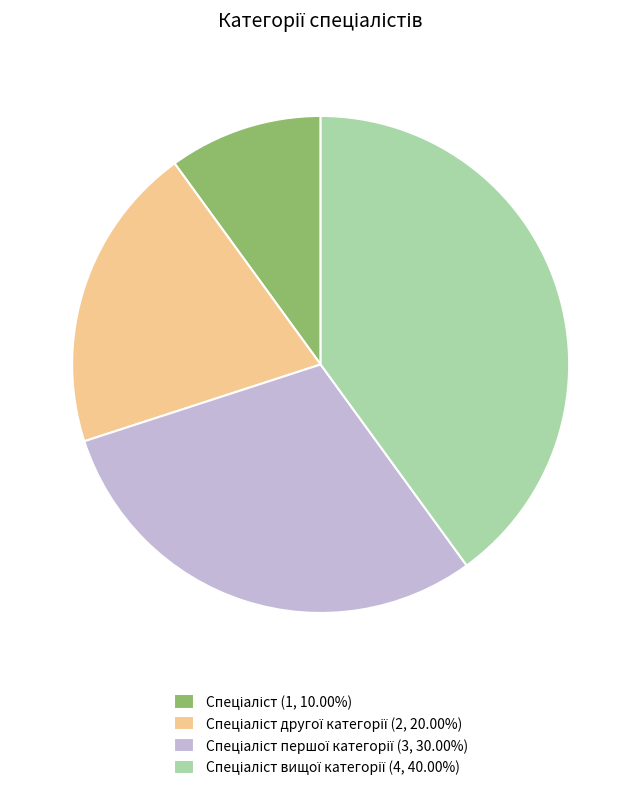

Is there a majority slice in this chart?

No